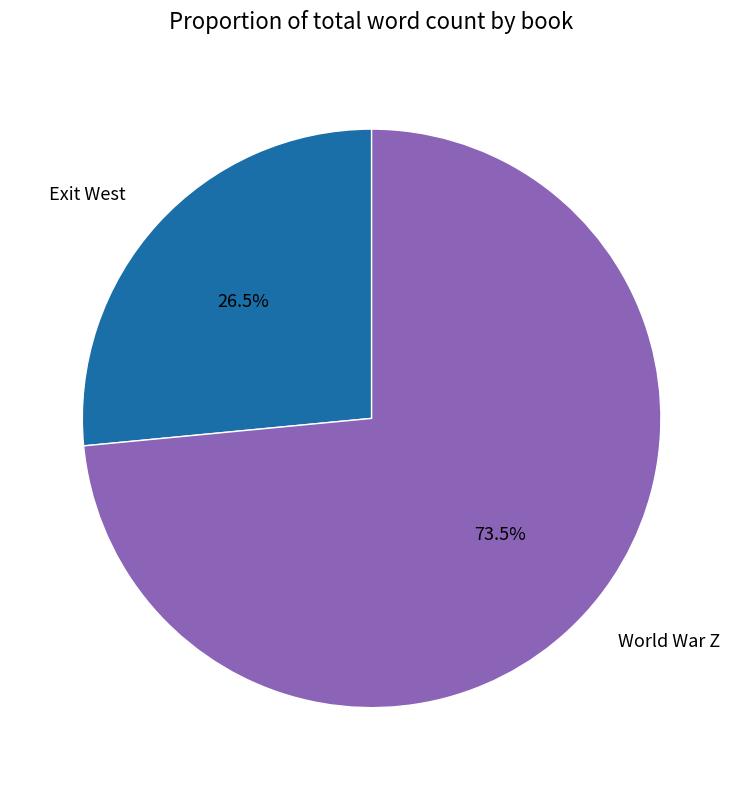

What is the ratio of the value at Exit West to the value at World War Z?

0.4